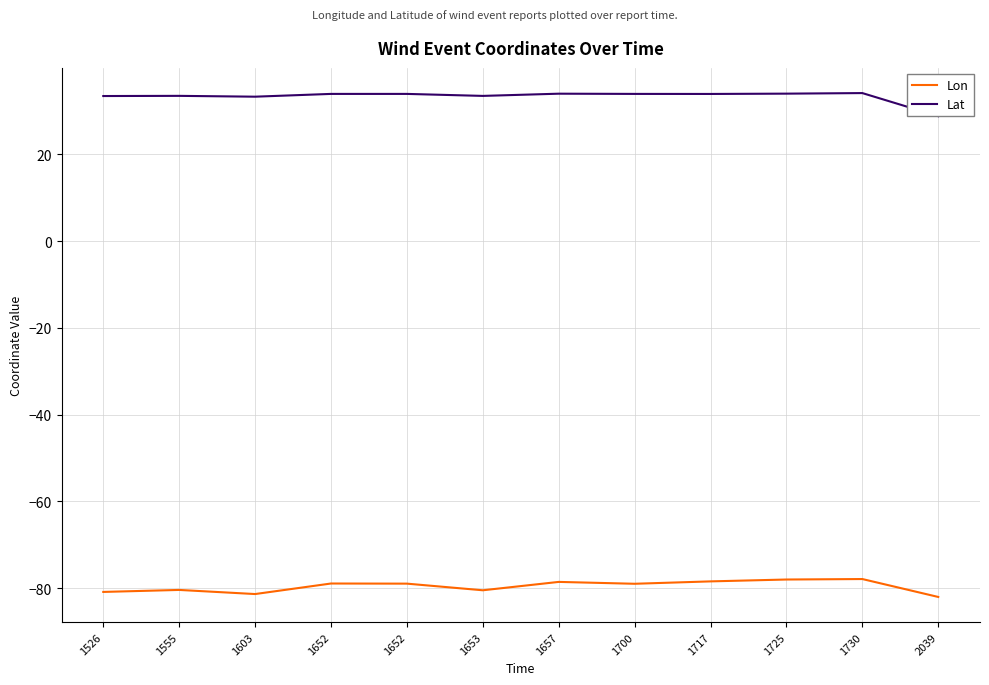

At how many categories does at least one series exceed 21?

12